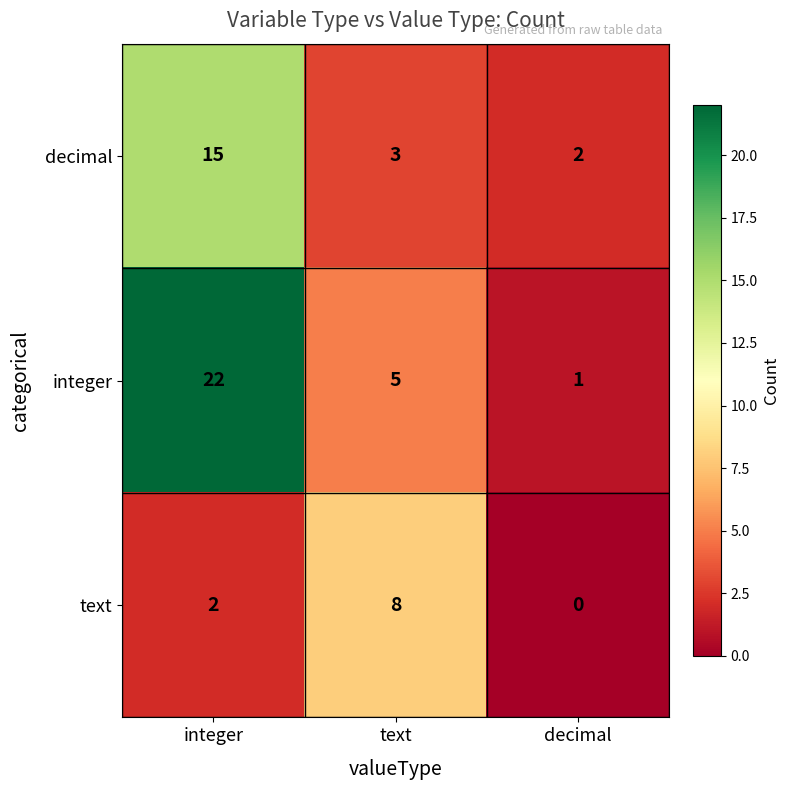

Reading left to right, extract all data points from this chart.

decimal: integer=15	text=3	decimal=2
integer: integer=22	text=5	decimal=1
text: integer=2	text=8	decimal=0